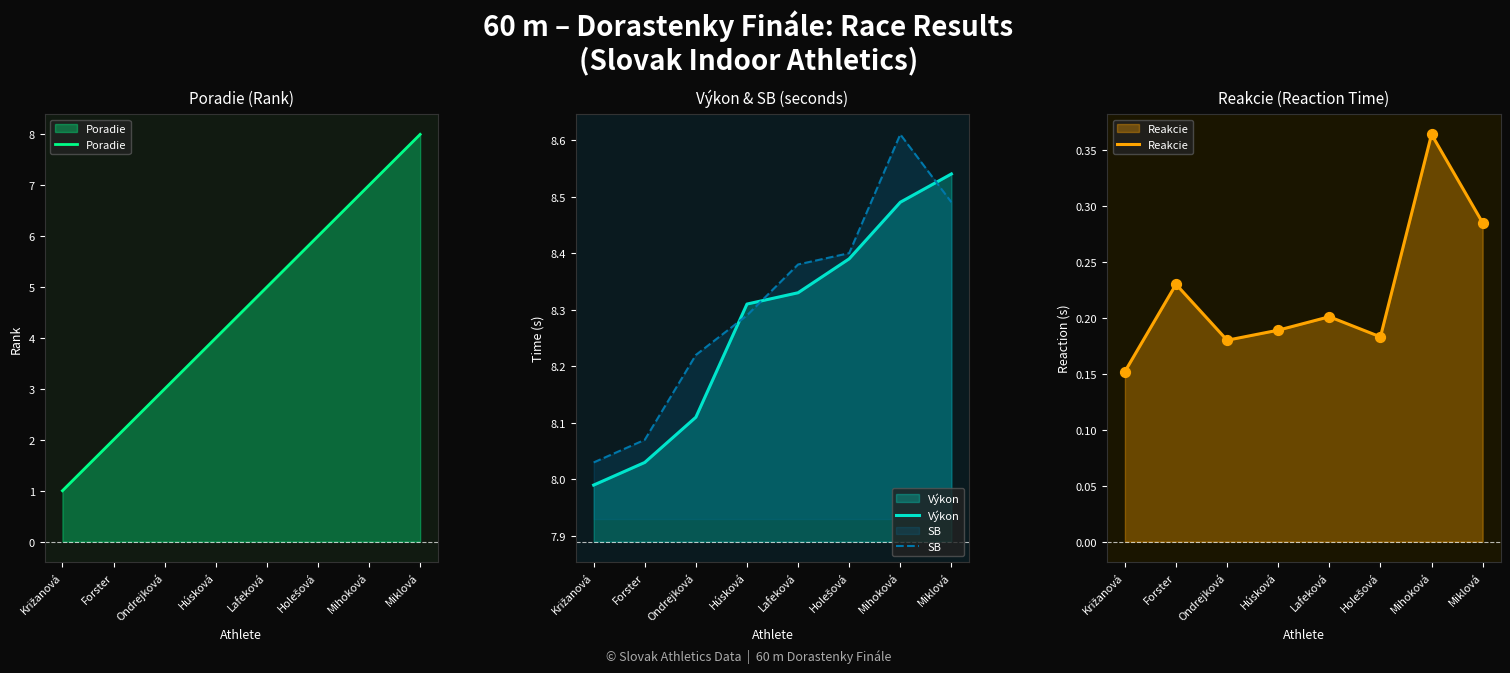

What are all the series names shown in the legend?

Poradie, Výkon, SB, Reakcie